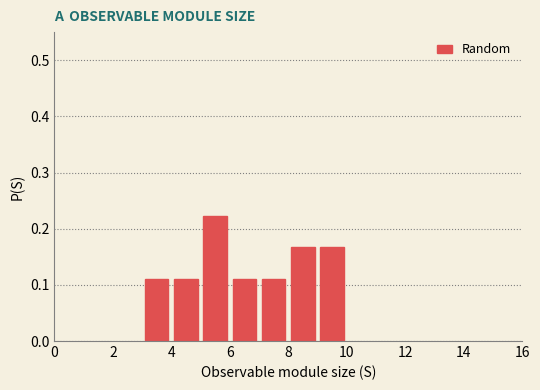

How tall is the bar that spans 3 to 4 on the x-axis? The values are not printed on the chart, so give them approximately, as read against the axis.

0.11